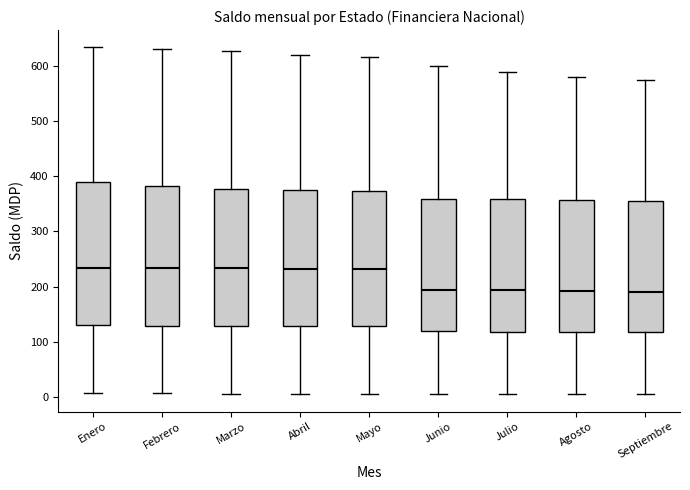

Where does the lower whisker of the box for Febrero end on the y-axis? The values are not printed on the chart, so give them approximately, as read against the axis.

10